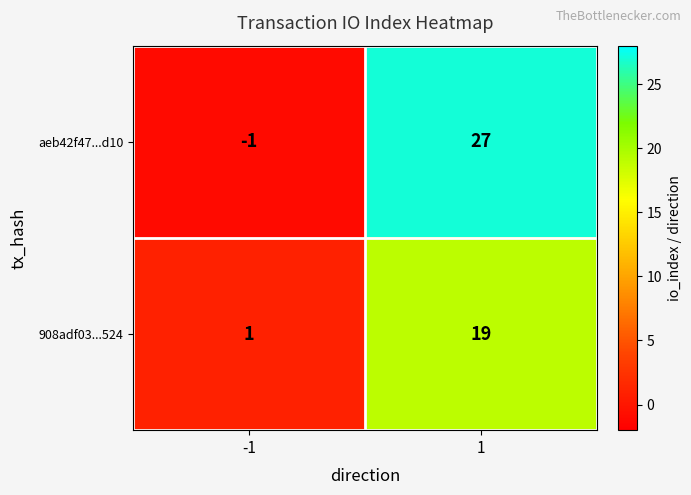

Reading right to left, list all the values displayed in this chart.

aeb42f47...d10: 1=27	-1=-1
908adf03...524: 1=19	-1=1